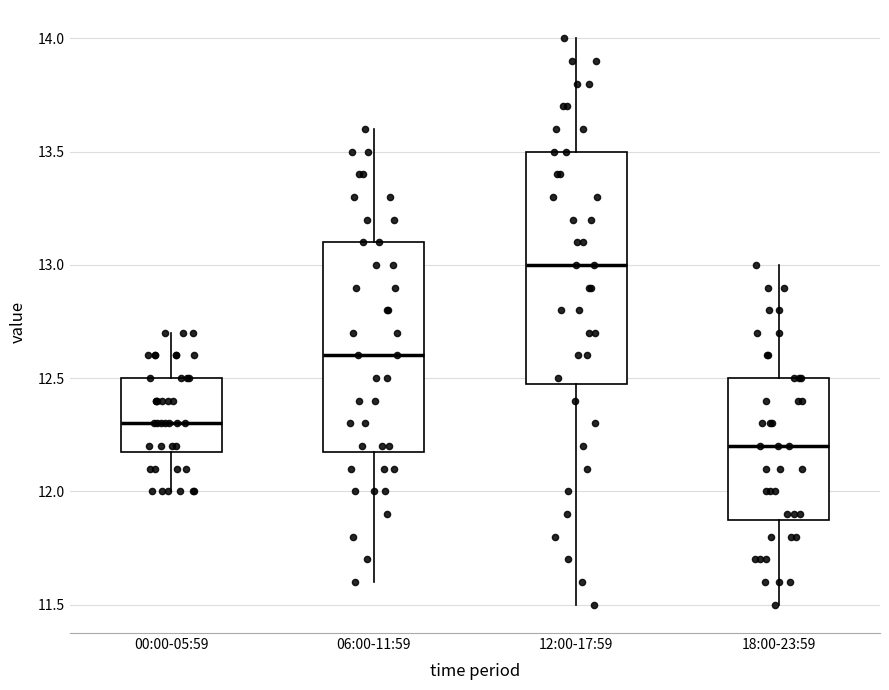

Reading left to right, read every box against the y-axis: the position of its median line, the range the box covers, and the ends of its whiskers. The values are not printed on the chart, so give them approximately, as read against the axis.

00:00-05:59: median 12.3, box 12.2 to 12.5, whiskers 12.0 to 12.7
06:00-11:59: median 12.6, box 12.2 to 13.1, whiskers 11.6 to 13.6
12:00-17:59: median 13.0, box 12.5 to 13.5, whiskers 11.5 to 14.0
18:00-23:59: median 12.2, box 11.9 to 12.5, whiskers 11.5 to 13.0